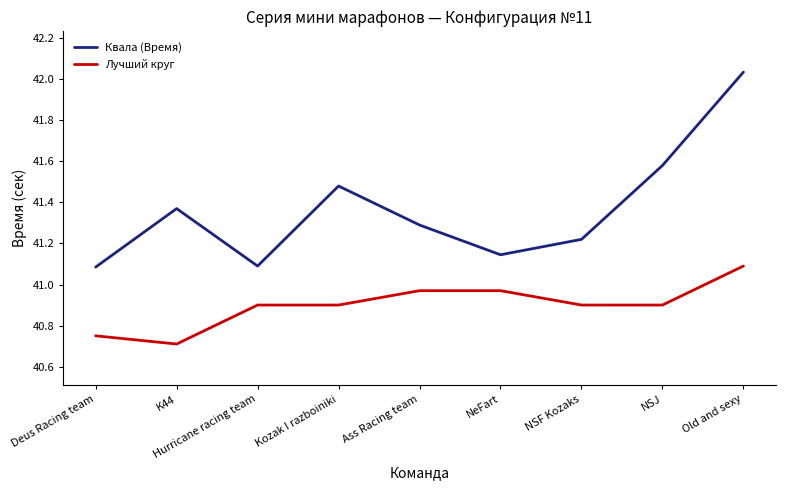

True or false: Квала (Время) and Лучший круг intersect in this chart.

False